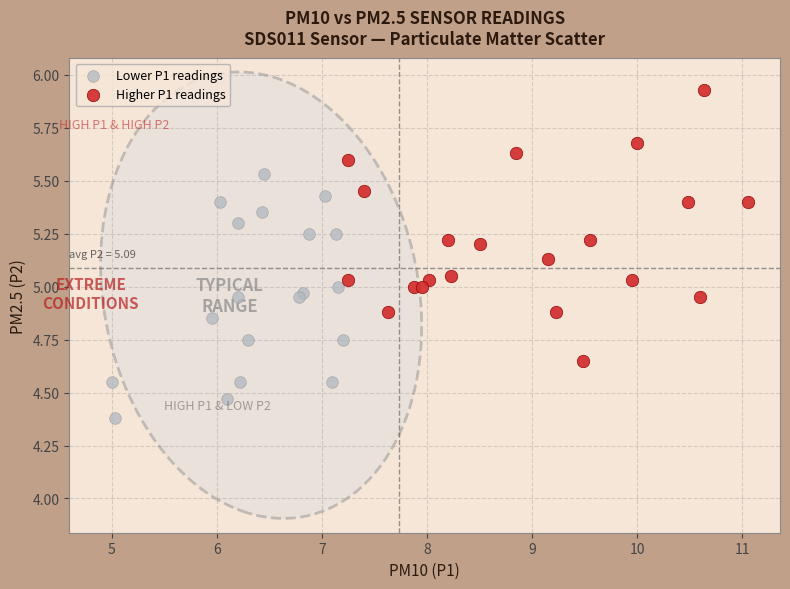

Which series reaches the maximum Y coordinate?

Higher P1 readings